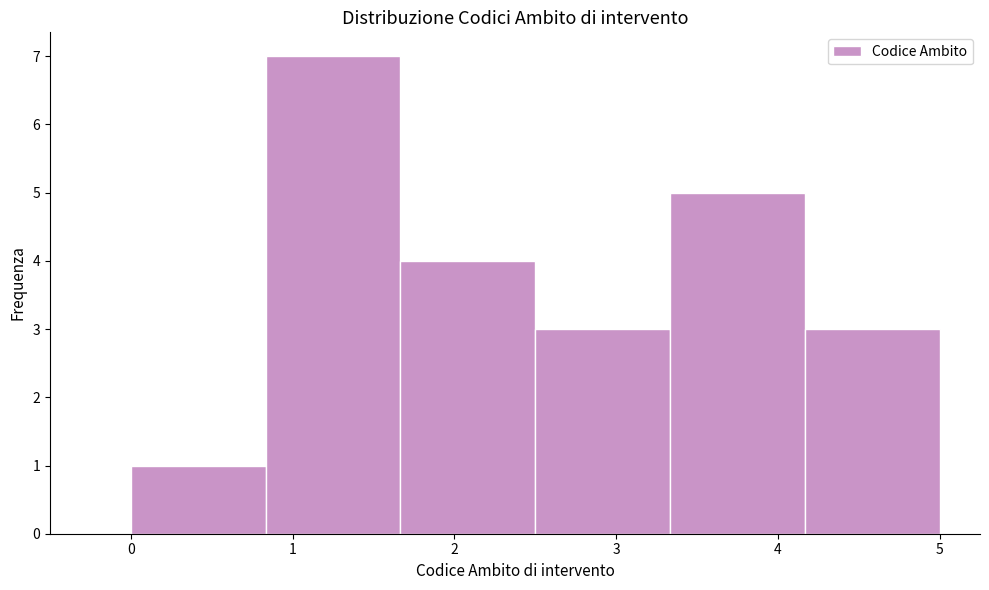

What is the height of the bar covering 3.3 to 4.2 on the x-axis? Neither the bar edges nor the heights are printed on the chart, so give them approximately, as read against the axes.

5